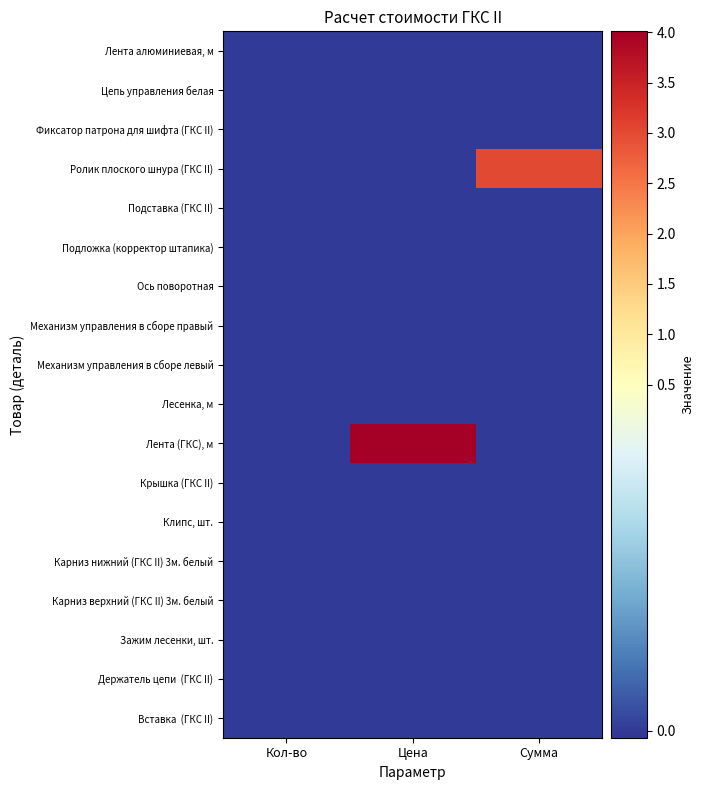

What is the greatest value displayed?

4